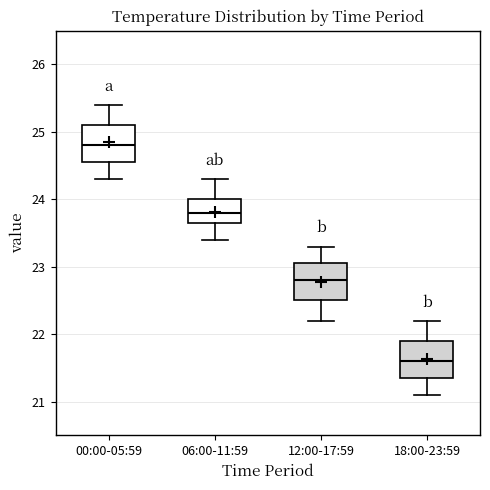

Reading left to right, read every box against the y-axis: the position of its median line, the range the box covers, and the ends of its whiskers. The values are not printed on the chart, so give them approximately, as read against the axis.

00:00-05:59: median 24.8, box 24.6 to 25.1, whiskers 24.3 to 25.4
06:00-11:59: median 23.8, box 23.7 to 24.0, whiskers 23.4 to 24.3
12:00-17:59: median 22.8, box 22.5 to 23.1, whiskers 22.2 to 23.3
18:00-23:59: median 21.6, box 21.4 to 21.9, whiskers 21.1 to 22.2